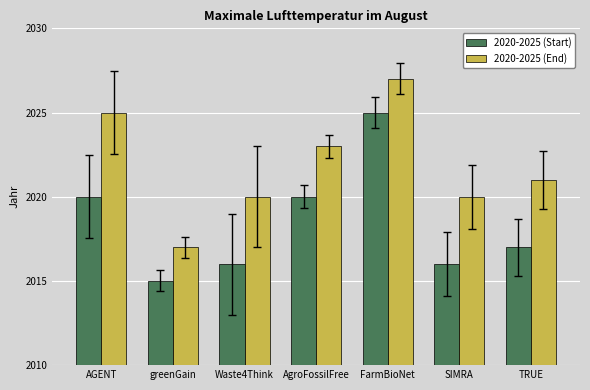

Which series changed the most between AGENT and Waste4Think?

2020-2025 (End)